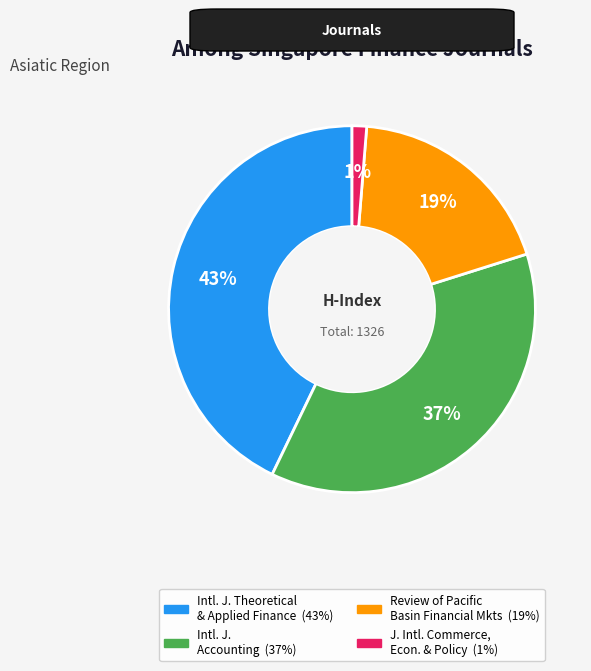

To the nearest percent, what is the average slice percentage?

25%